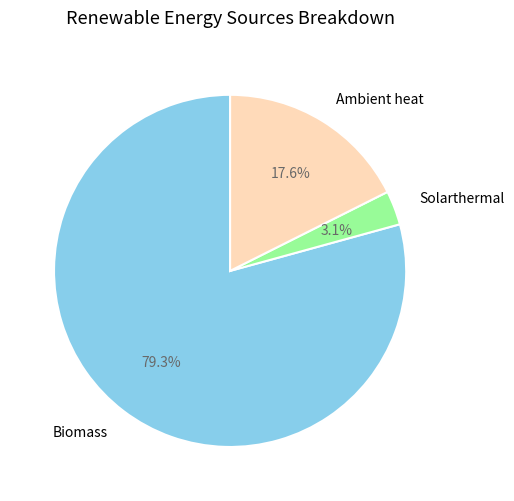

To the nearest percent, what portion does Biomass represent?

79%